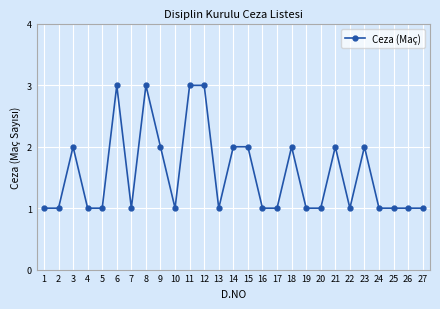

How many distinct data groups are displayed?

1